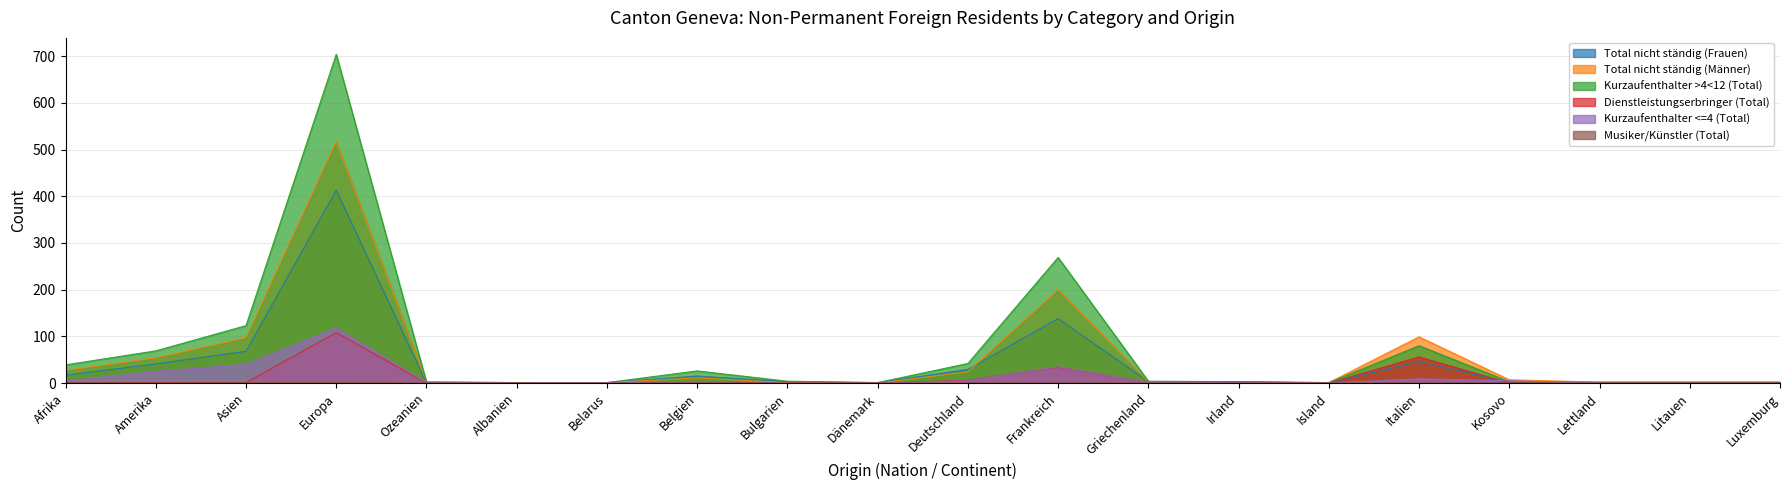

How many lines are shown in the chart?

6